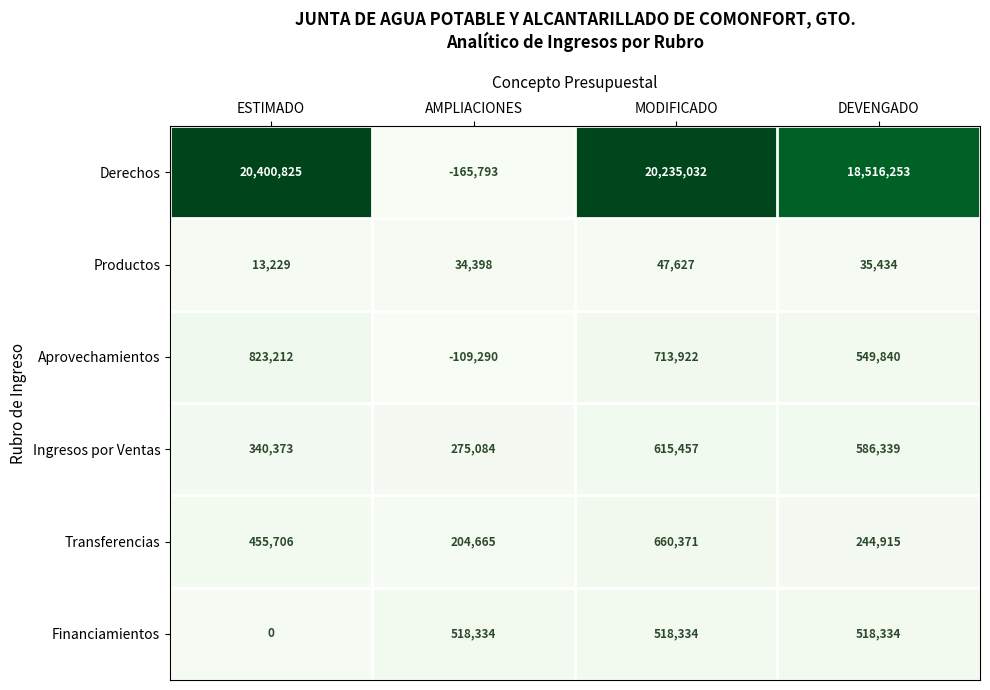

The Productos series shows 20772 at DEVENGADO. True or false?

False